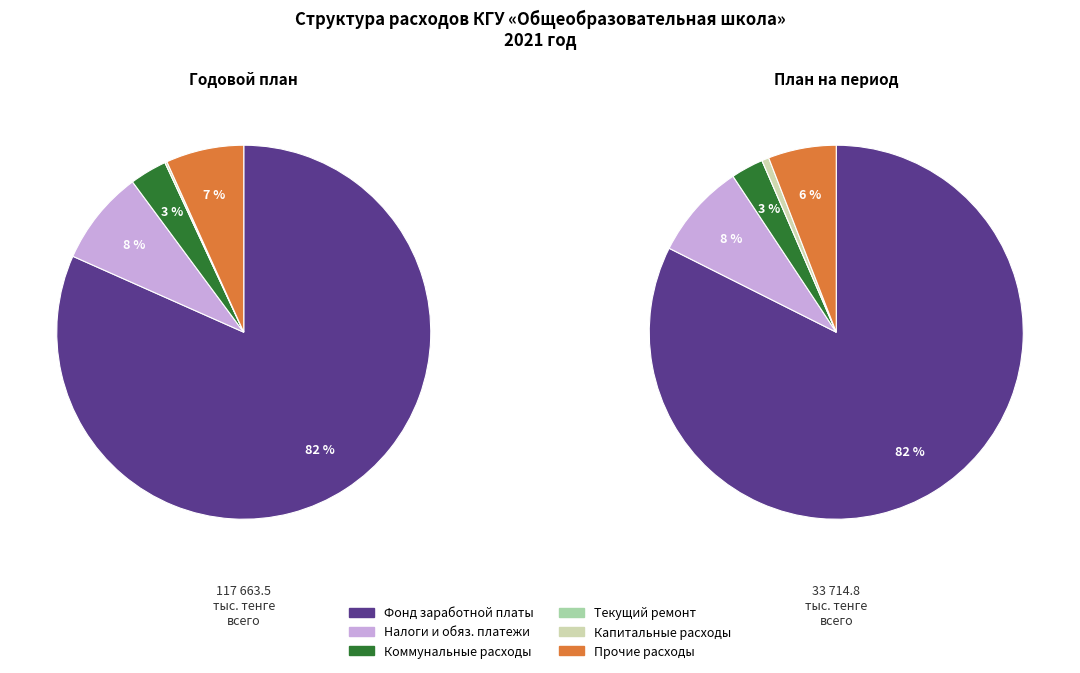

Is it true that Текущий ремонт помещений и оборудования is 1% of the pie?

False